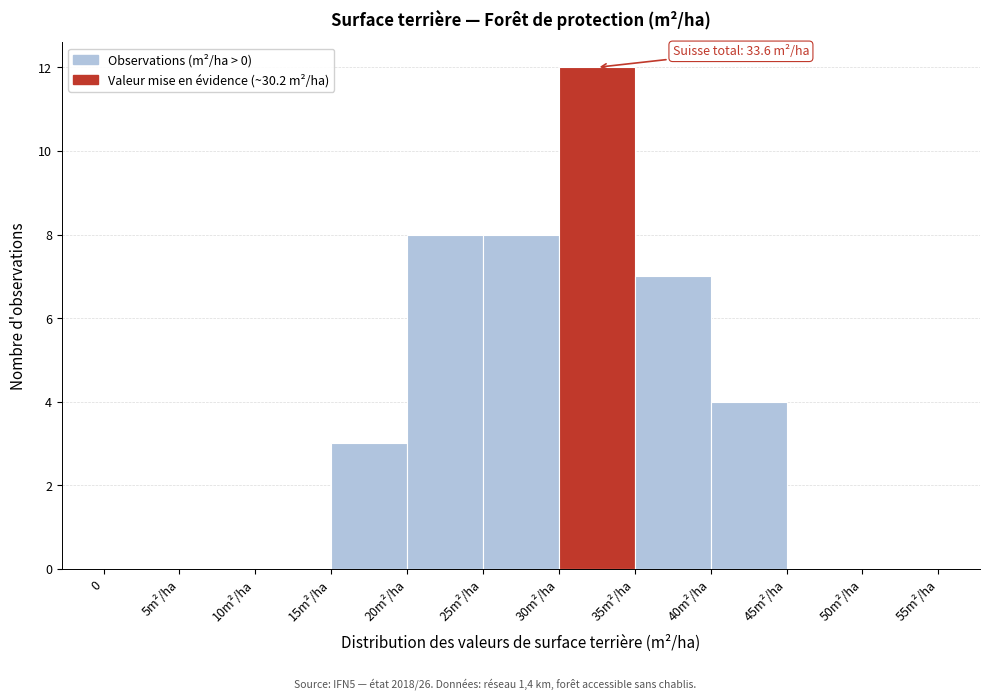

Reading left to right, transcribe all the data shown in this chart.

0=0	5m²/ha=0	10m²/ha=0	15m²/ha=3	20m²/ha=8	25m²/ha=8	30m²/ha=12	35m²/ha=7	40m²/ha=4	45m²/ha=0	50m²/ha=0